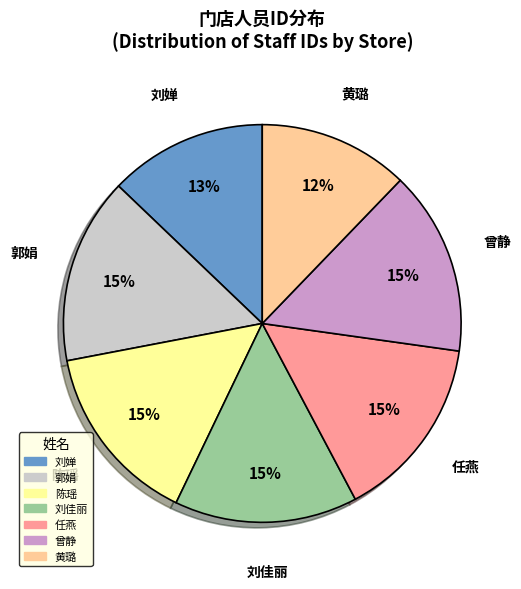

To the nearest percent, what is the difference between the largest and smallest slice percentages?

3%